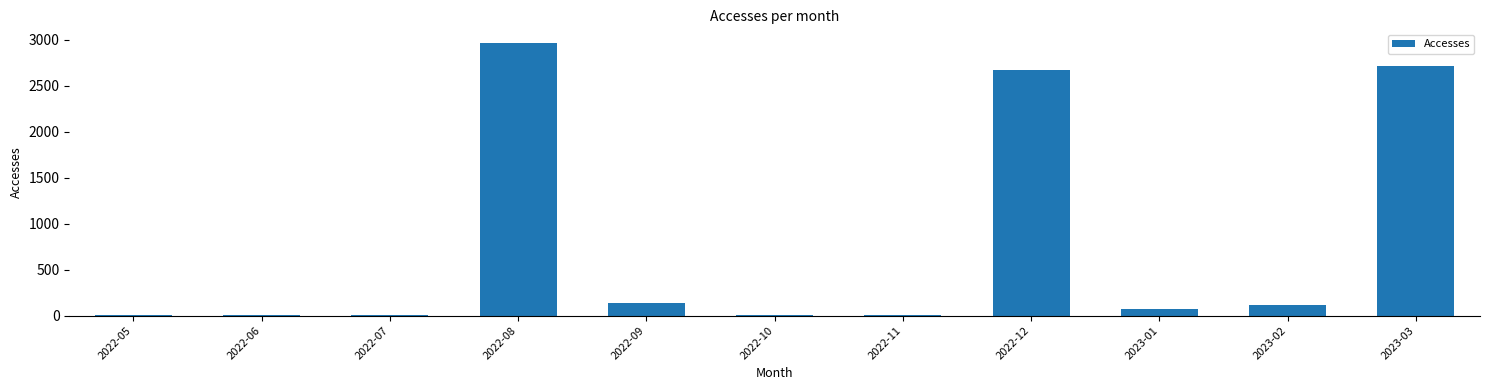

What is the greatest value displayed?

2965